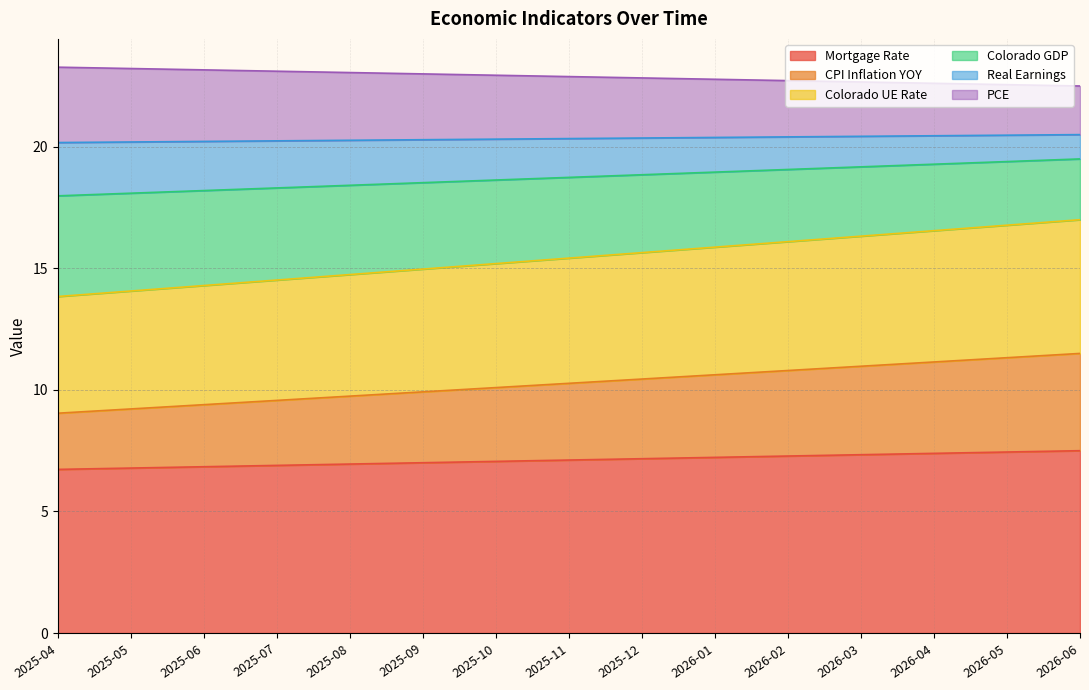

What are all the series names shown in the legend?

Mortgage Rate, CPI Inflation YOY, Colorado UE Rate, Colorado GDP, Real Earnings, PCE